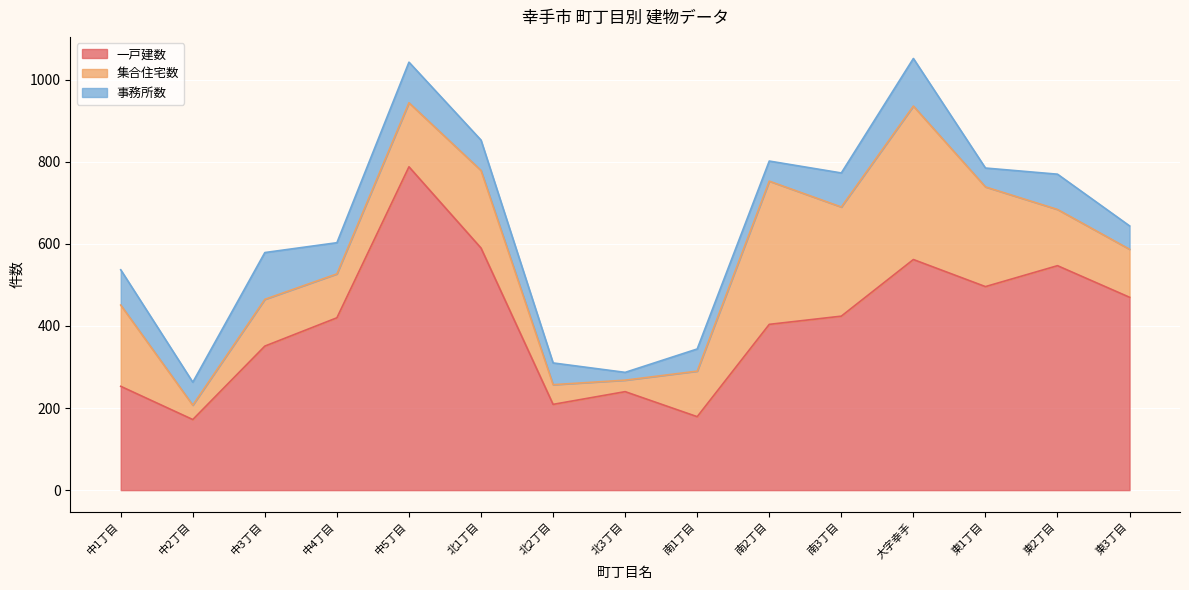

At how many categories does at least one series exceed 229?

12